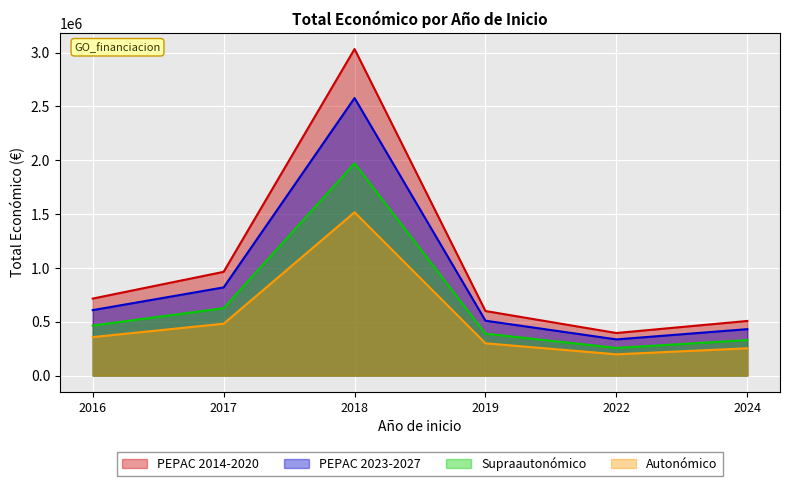

The chart shows a value of 165342.5 at 2022. True or false?

False